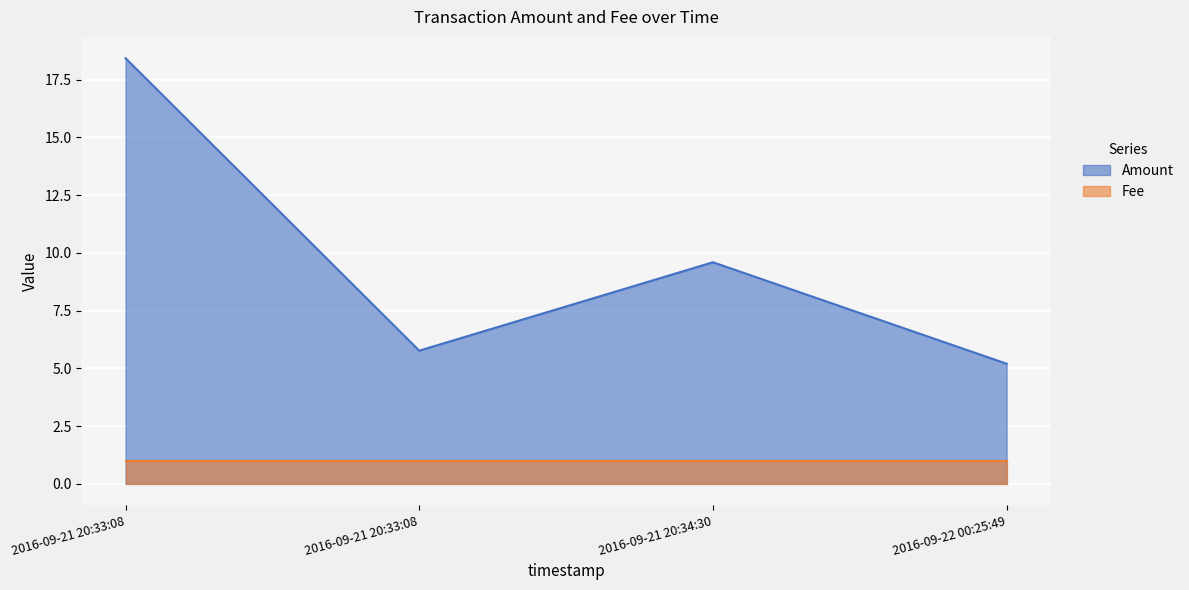

Does the chart display data point markers on the line(s)?

No